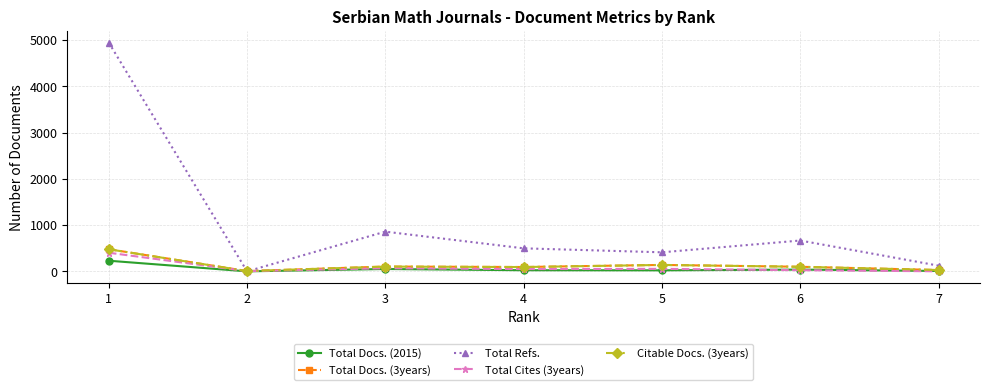

What is the difference between the maximum and minimum values in the Total Docs. (3years) series?

473